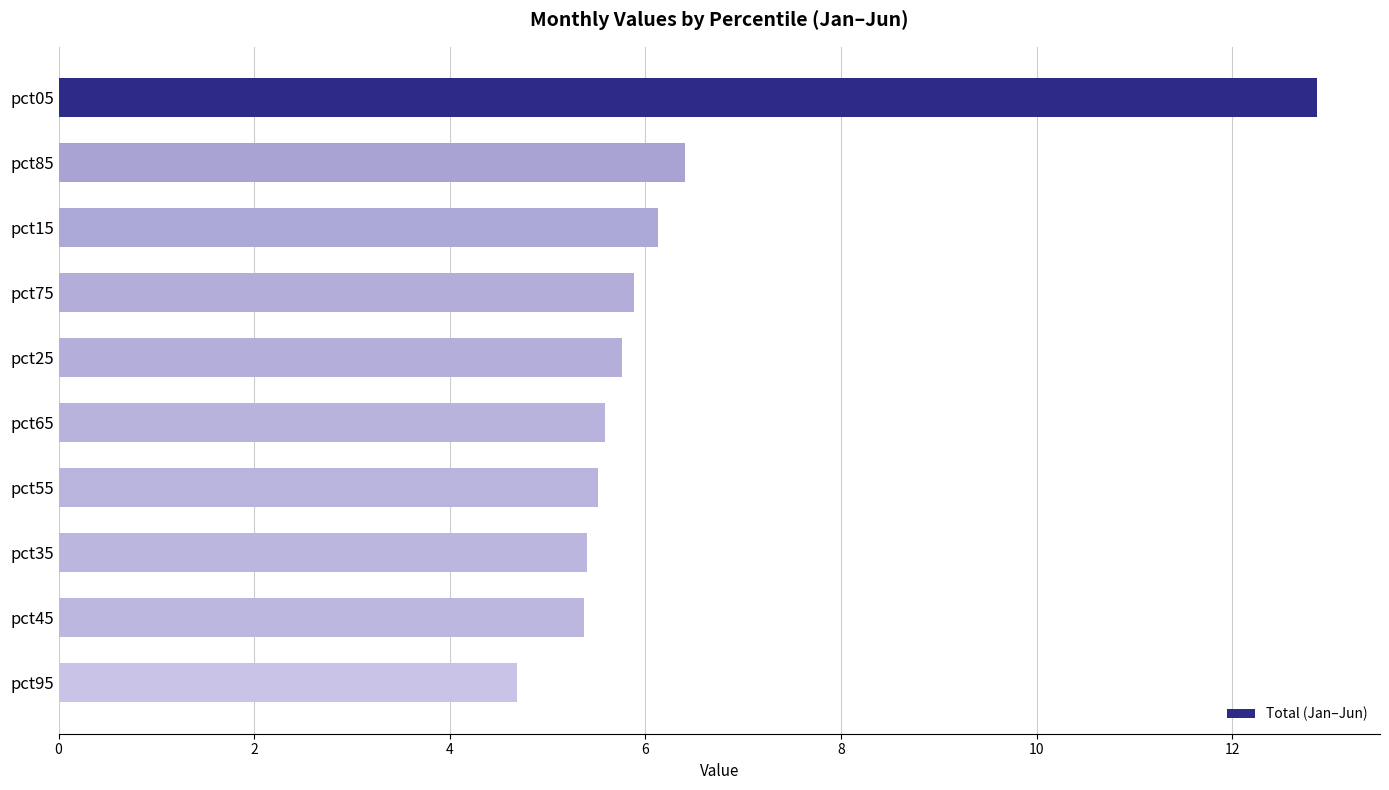

How many data points are less than 5?

1